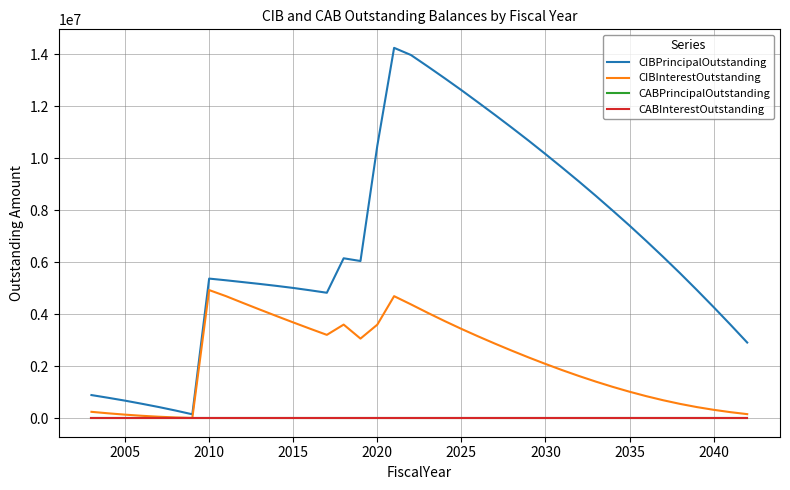

What is the average value of the CIBPrincipalOutstanding series?

6690925.0